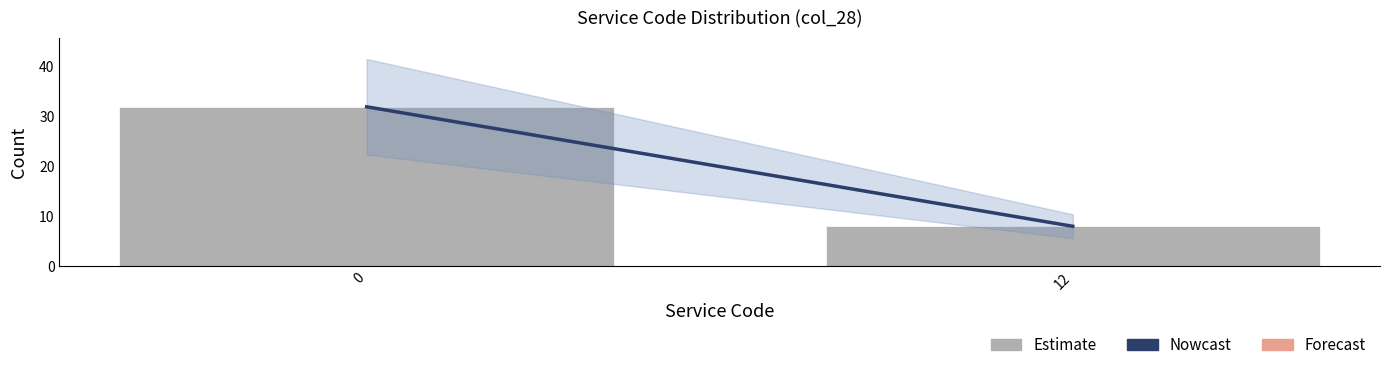

Reading left to right, extract all data points from this chart.

32	8